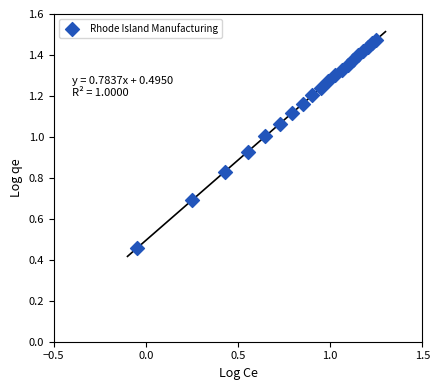

What is the range of Y values (max minus min)?

1.0